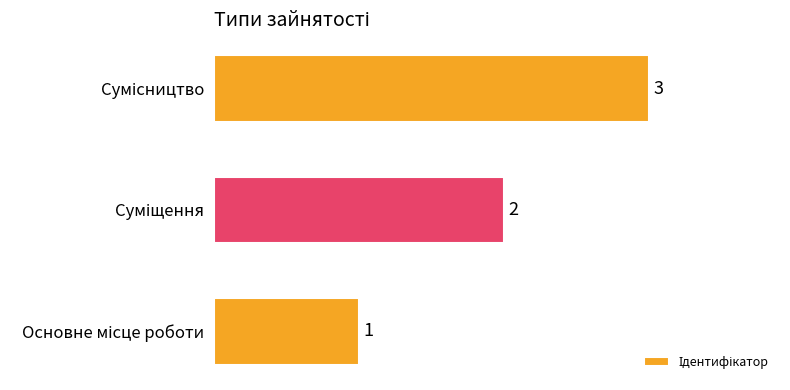

What is the maximum value shown in the chart?

3